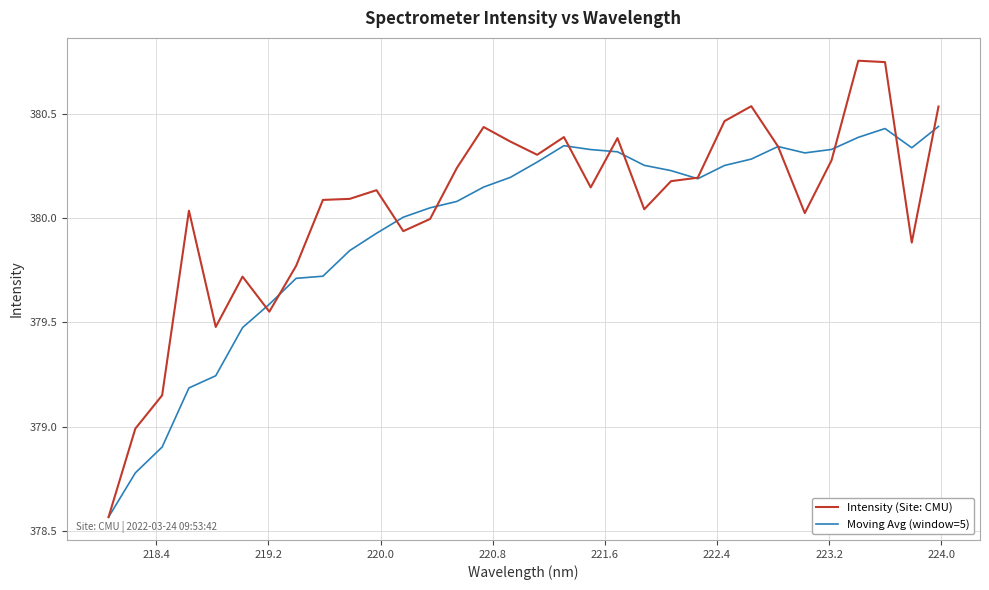

After their last crossing, which series has the higher values: Intensity (Site: CMU) or Moving Avg (window=5)?

Intensity (Site: CMU)